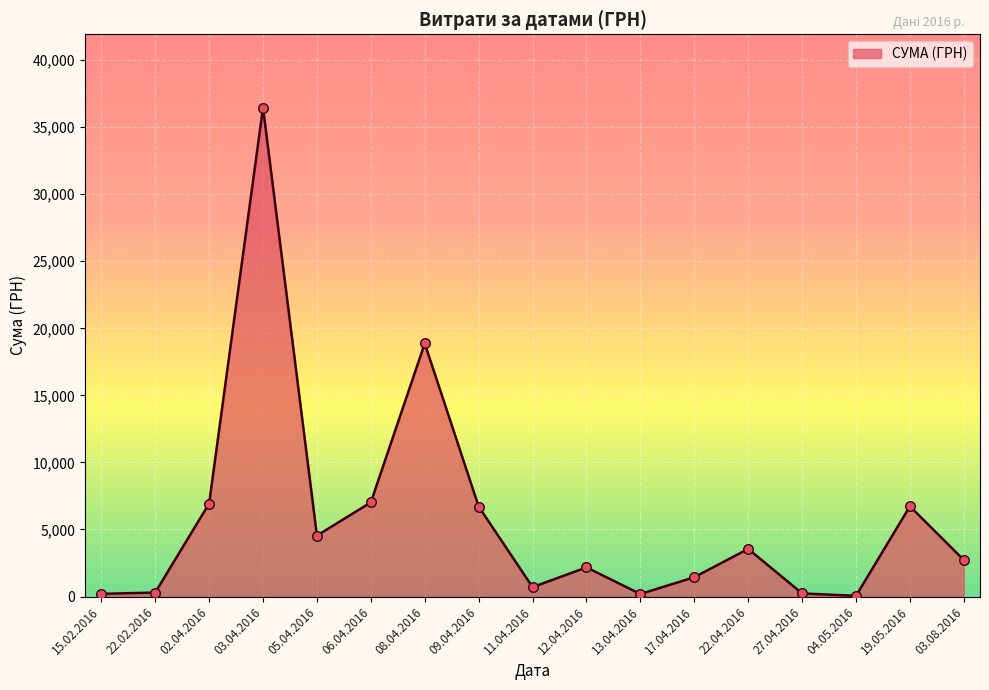

Between 12.04.2016 and 03.08.2016, which is larger?

03.08.2016